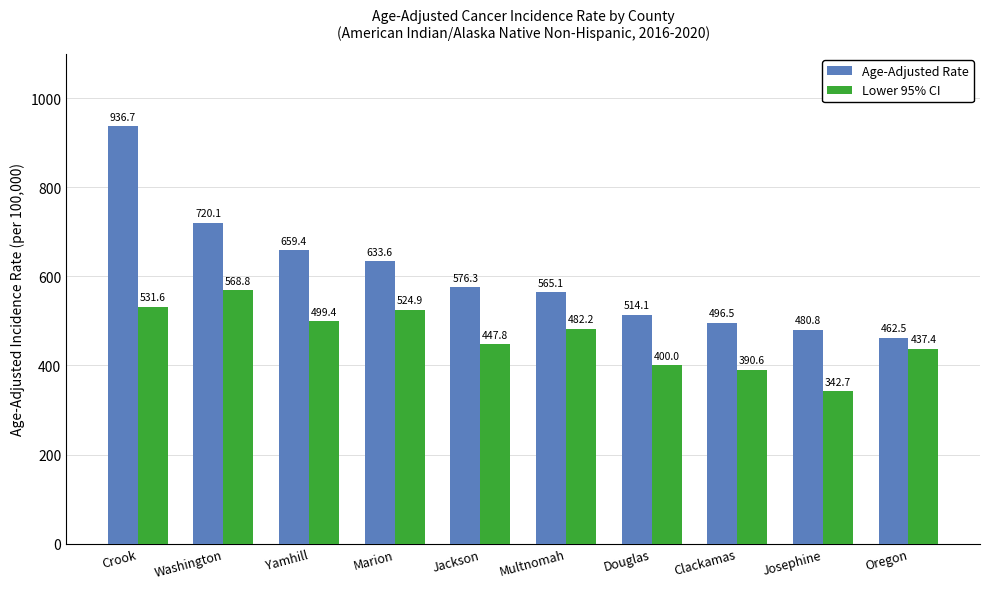

List the series in order of their overall mean, lowest first.

Lower 95% CI, Age-Adjusted Rate